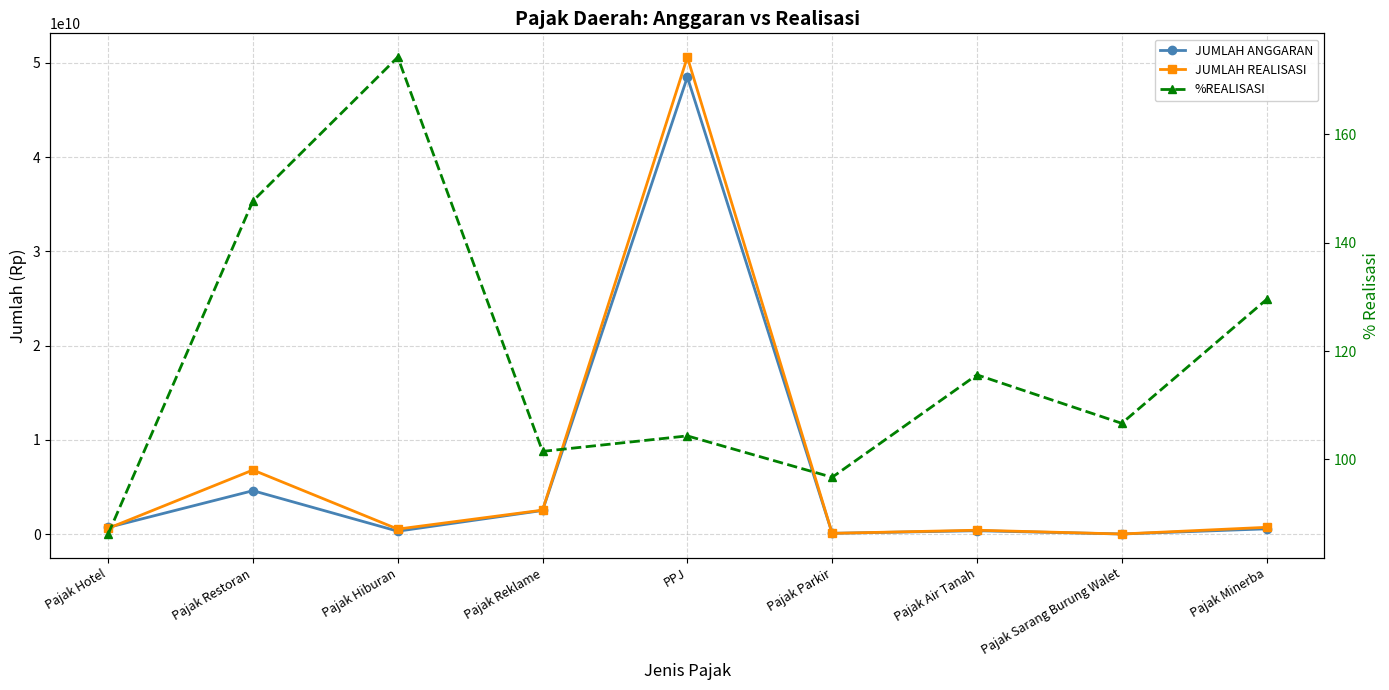

Reading left to right, transcribe all the data shown in this chart.

JUMLAH ANGGARAN: Pajak Hotel=700000000.0	Pajak Restoran=4600000000.0	Pajak Hiburan=300000000.0	Pajak Reklame=2500000000.0	PPJ=48500000000.0	Pajak Parkir=75000000.0	Pajak Air Tanah=350000000.0	Pajak Sarang Burung Walet=3000000.0	Pajak Minerba=550000000.0
JUMLAH REALISASI: Pajak Hotel=603842624.0	Pajak Restoran=6792691413.0	Pajak Hiburan=522518511.0	Pajak Reklame=2537367643.0	PPJ=50609467174.0	Pajak Parkir=72540250.0	Pajak Air Tanah=404626840.0	Pajak Sarang Burung Walet=3200000.0	Pajak Minerba=712254574.0
%REALISASI: Pajak Hotel=86.3	Pajak Restoran=147.7	Pajak Hiburan=174.2	Pajak Reklame=101.5	PPJ=104.3	Pajak Parkir=96.7	Pajak Air Tanah=115.6	Pajak Sarang Burung Walet=106.7	Pajak Minerba=129.5